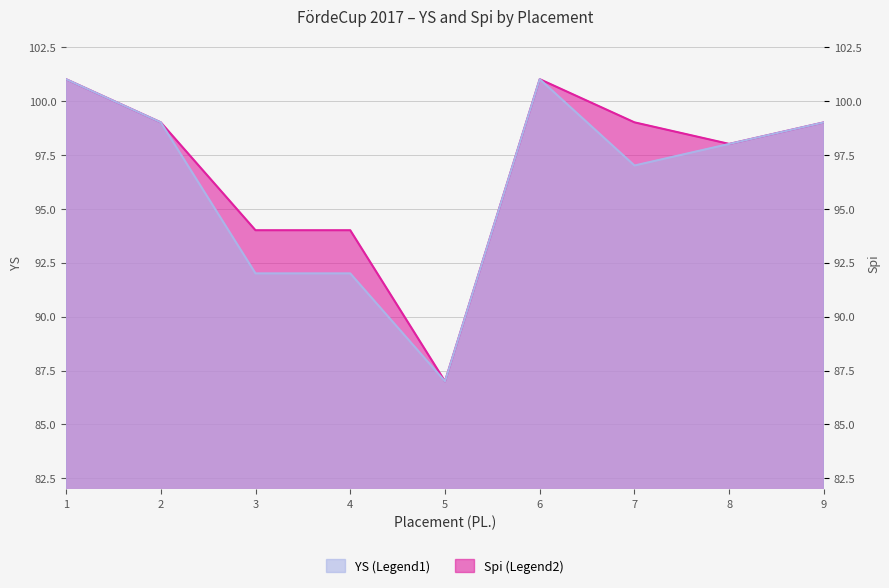

What is the approximate value of Spi at 8?

98